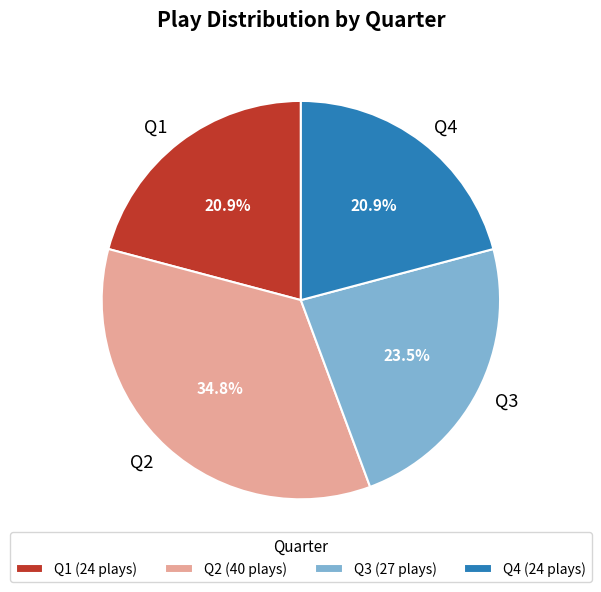

Count the number of slices in the pie.

4